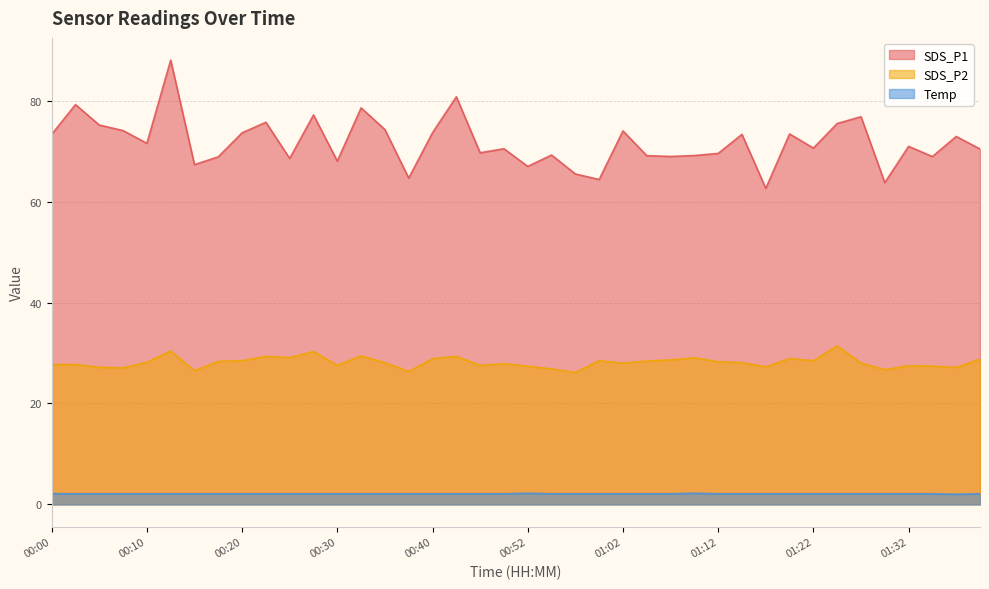

What is the label of the 8th point from the left?

00:18